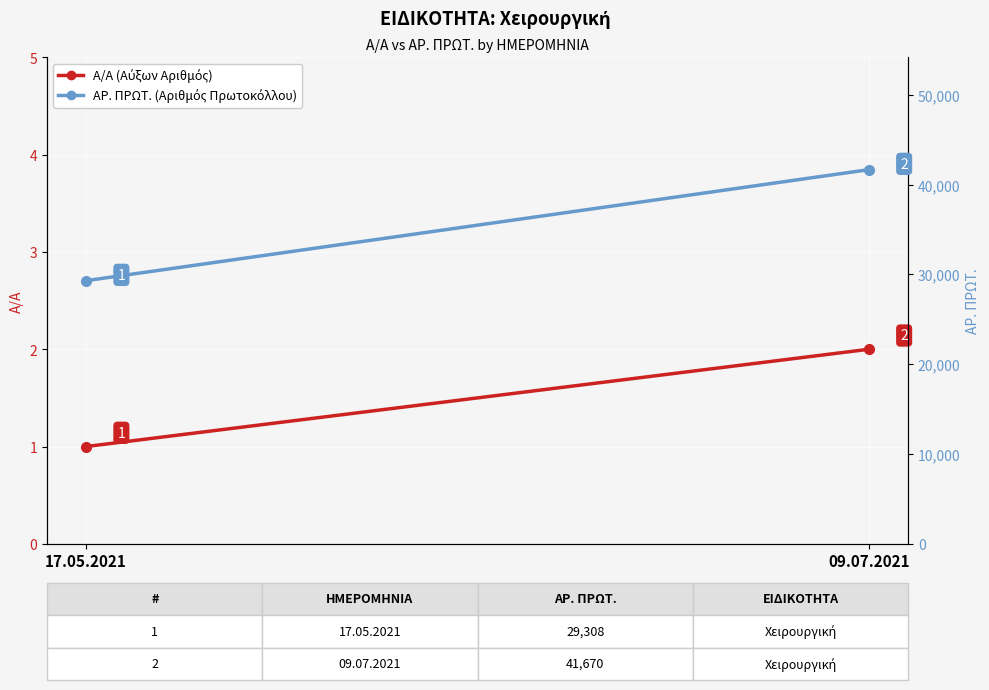

What is the value of the ΑΡ. ΠΡΩΤ. point at the 2nd from the left?

41670